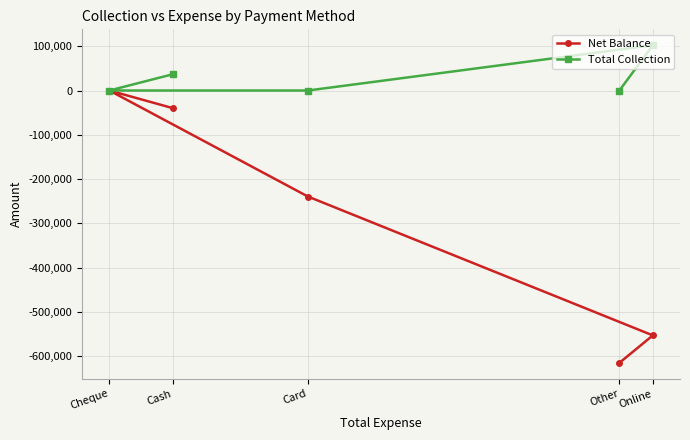

Rank the series at Card from lowest to highest value.

Net Balance, Total Collection